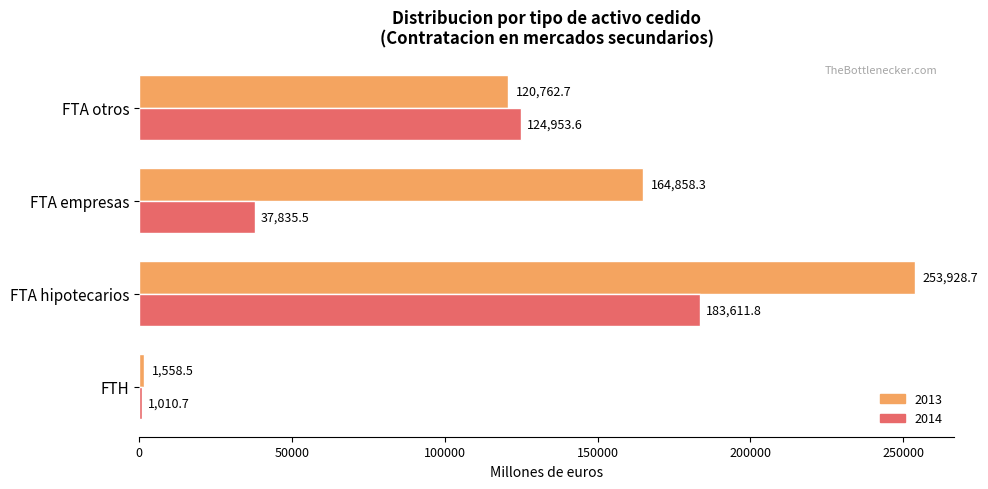

What is the difference between the highest and lowest values at FTA otros?

4190.9